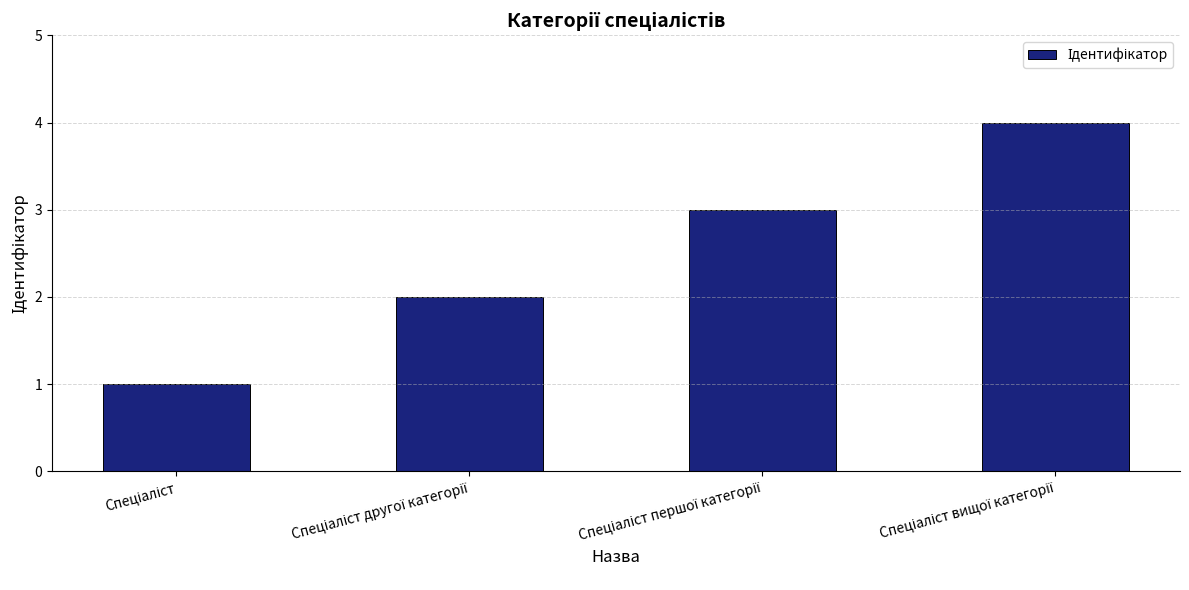

What is the maximum value shown in the chart?

4